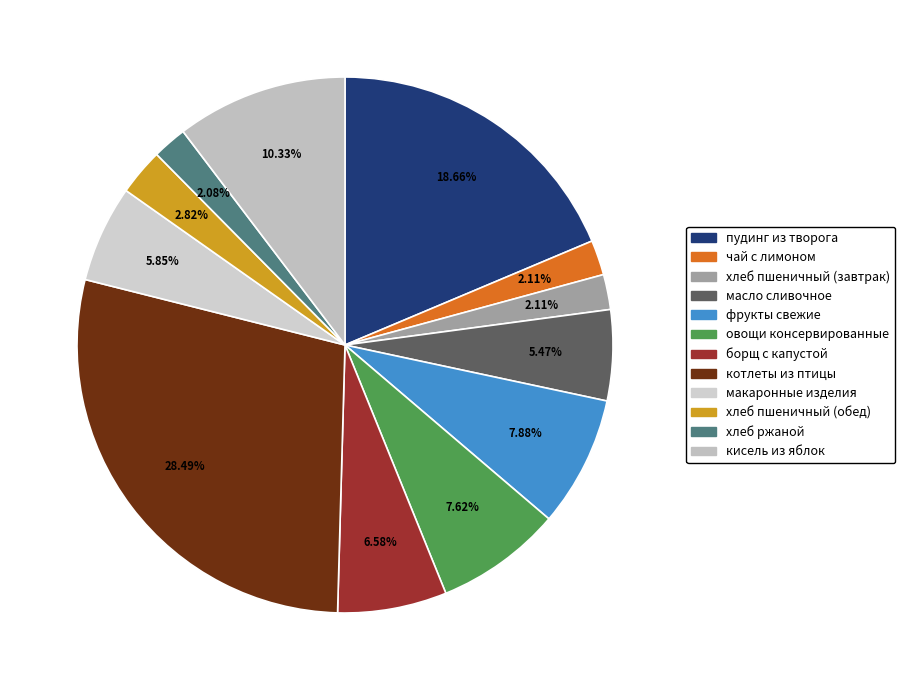

Is there any slice that represents more than half of the pie?

No